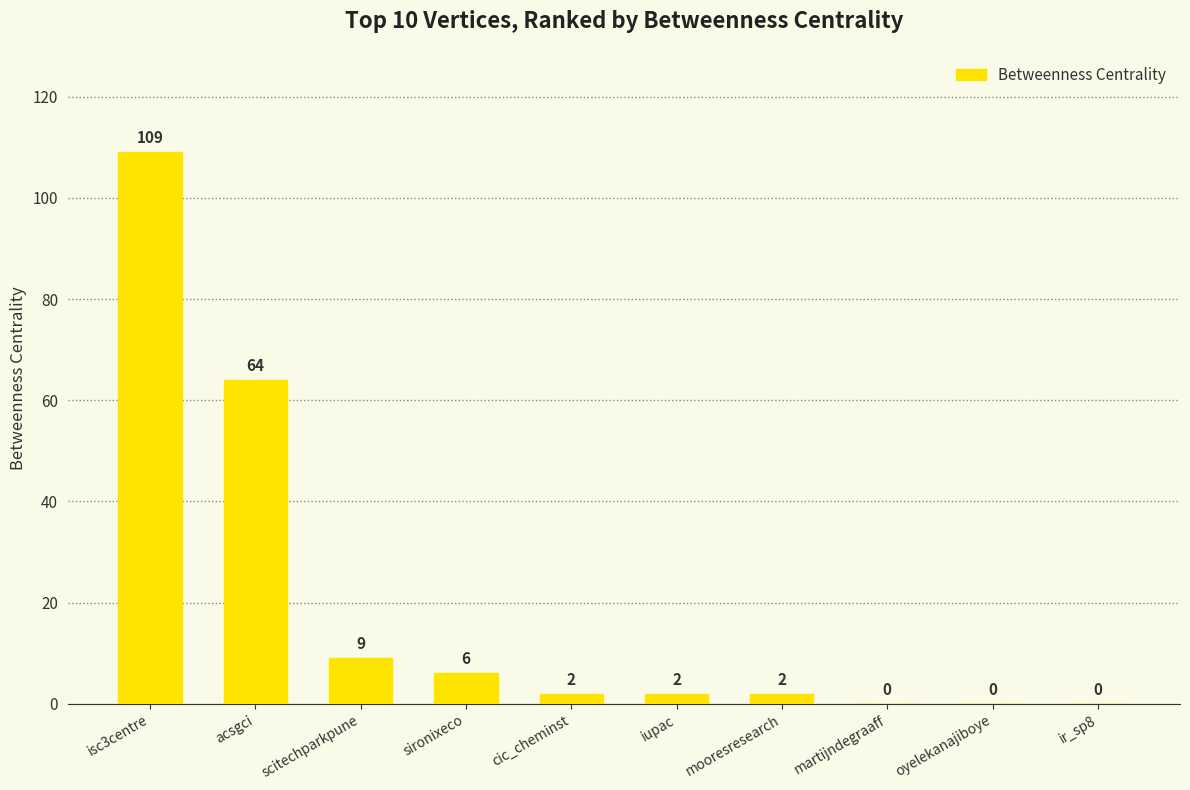

Which label corresponds to the largest value in the chart?

isc3centre